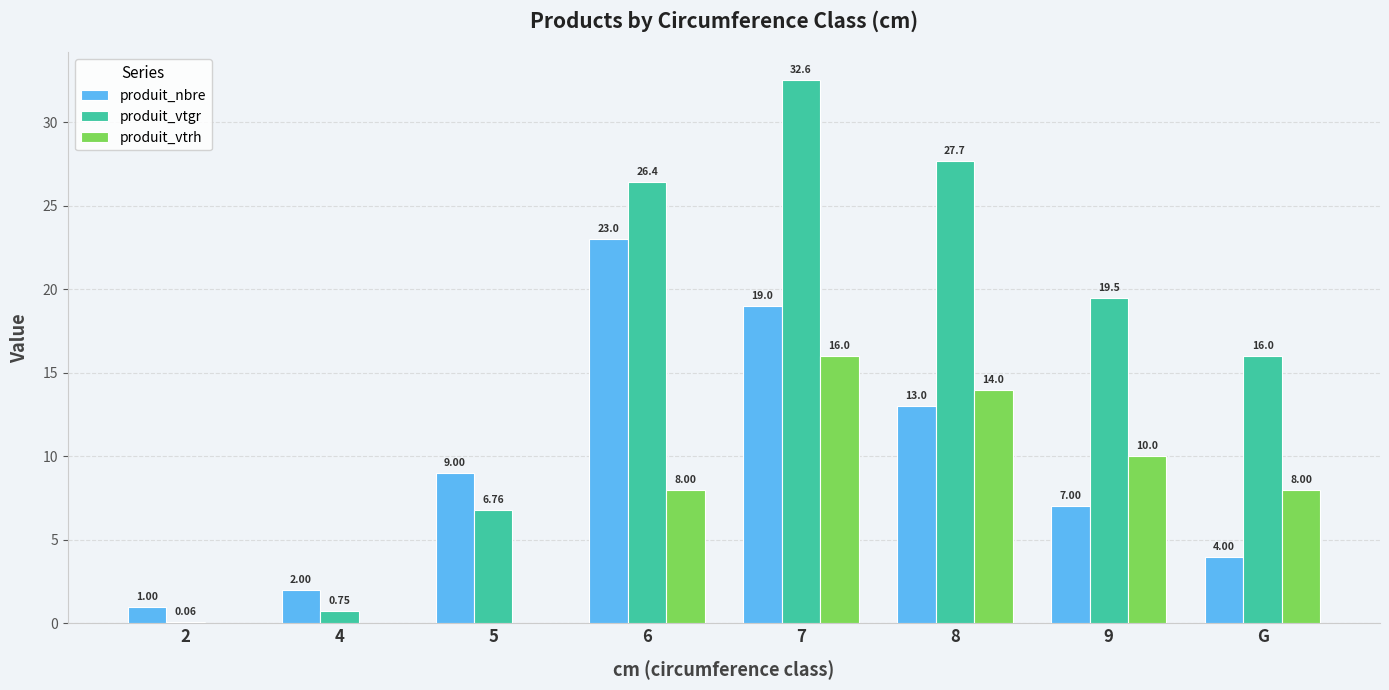

What is the maximum value for produit_nbre?

23.0